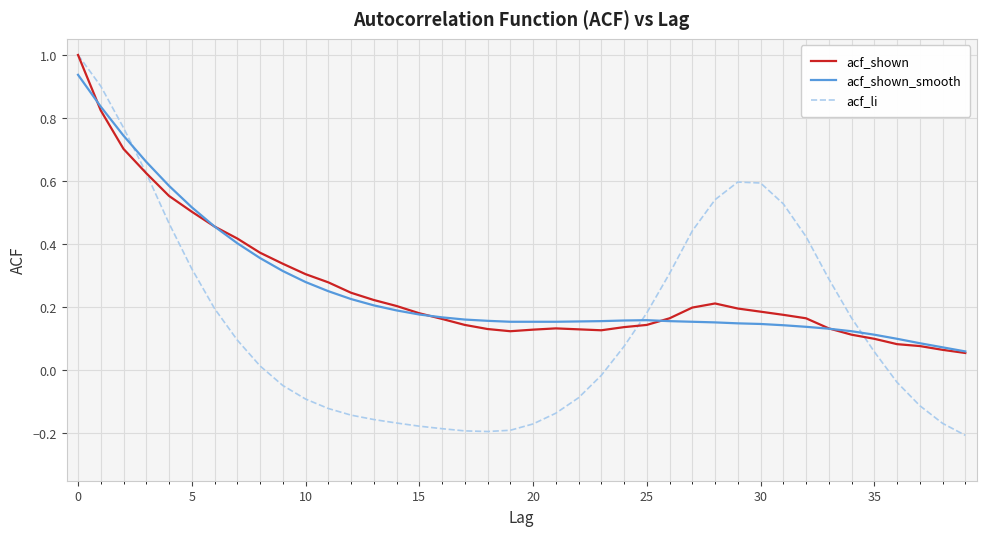

What is the highest value of the acf_shown series?

1.0